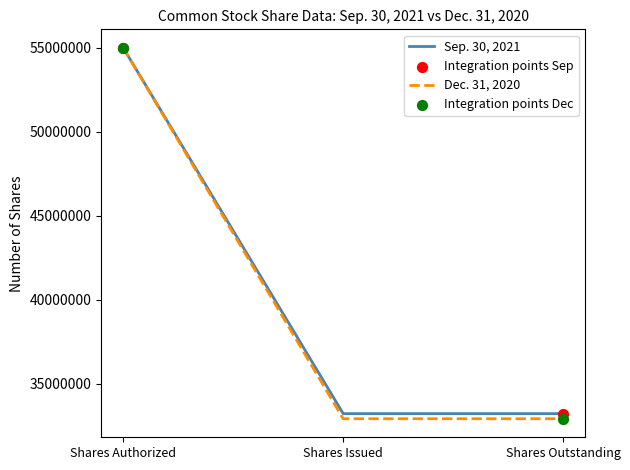

What is the spread (max minus min) of values at Shares Outstanding?

303438